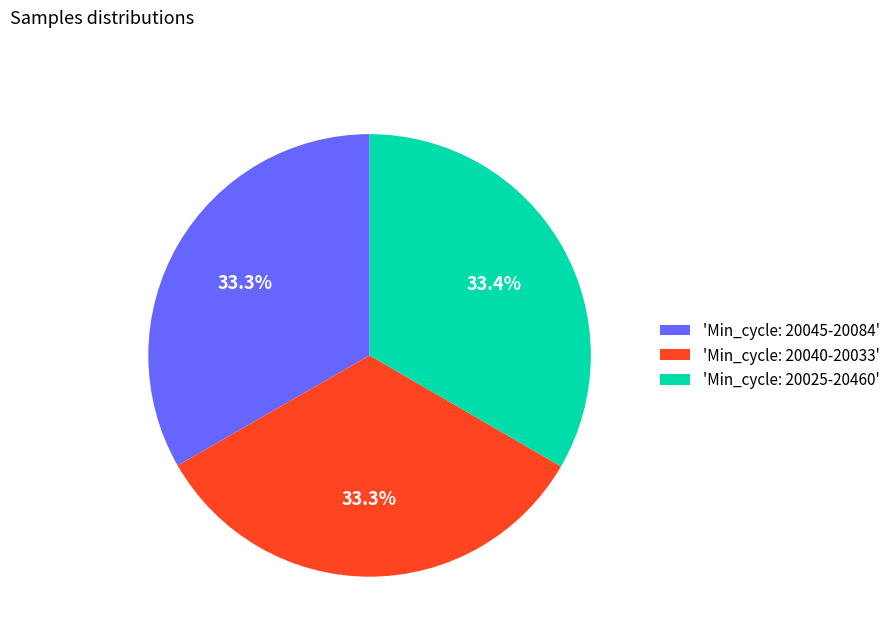

How many segments does this pie chart have?

3